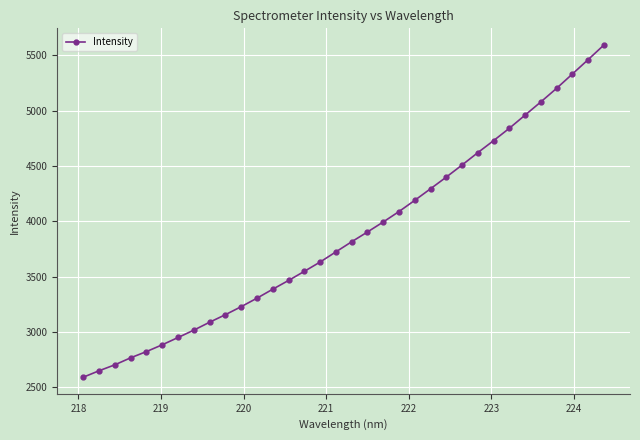

True or false: the data has more than 2 interior local peaks.

False